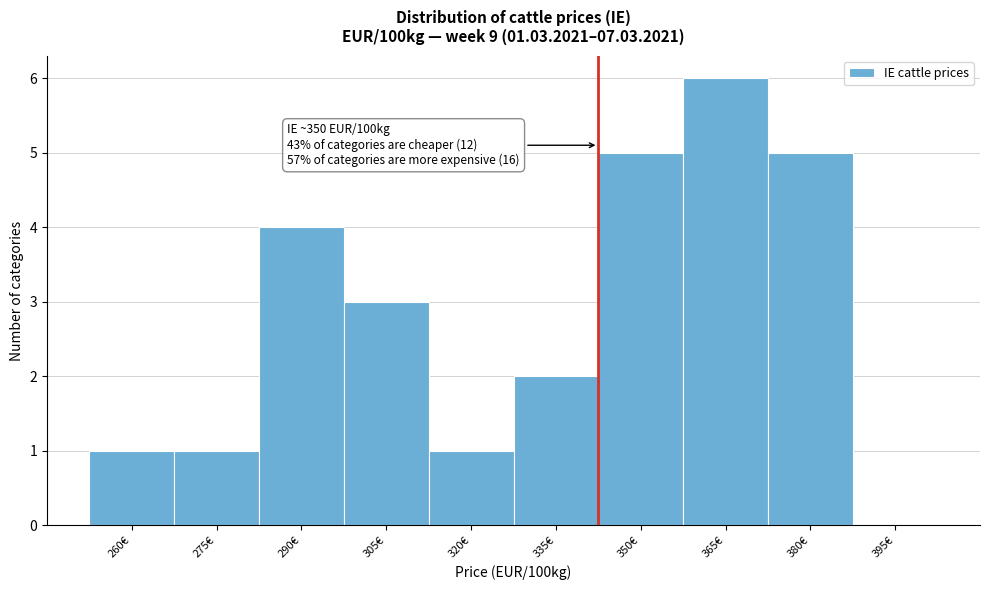

Reading left to right, list all the values displayed in this chart.

260€=1	275€=1	290€=4	305€=3	320€=1	335€=2	350€=5	365€=6	380€=5	395€=0